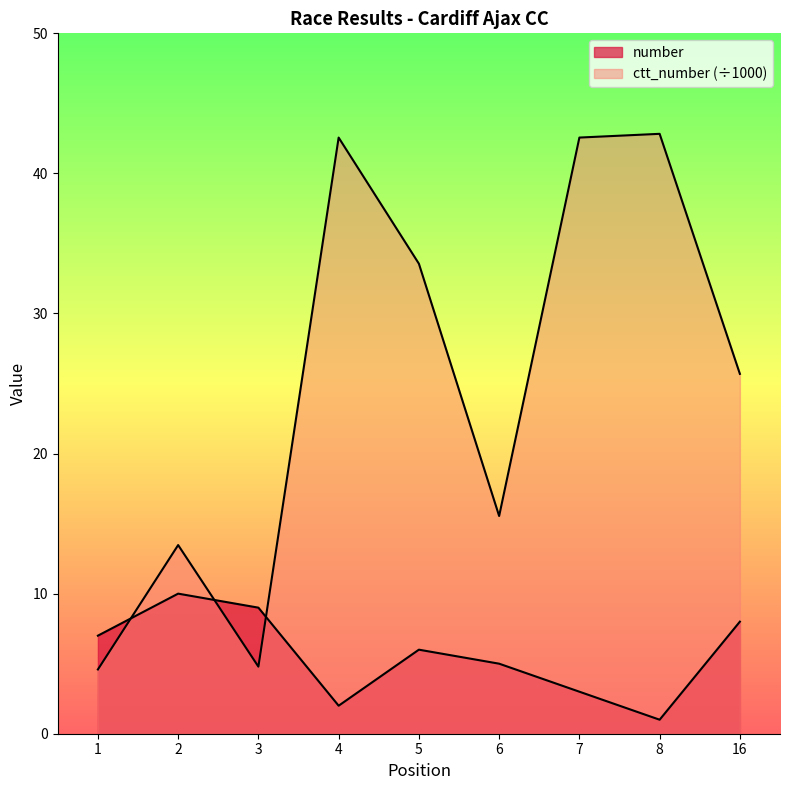

How many distinct data groups are displayed?

2